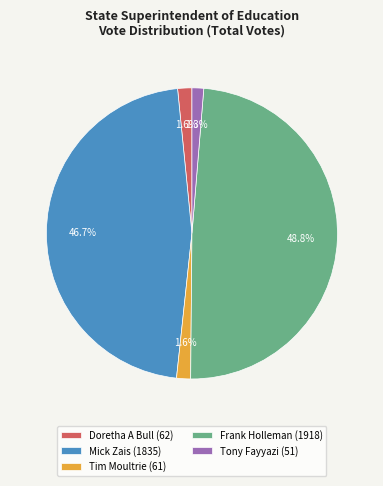

True or false: Frank Holleman accounts for 43% of the total.

False